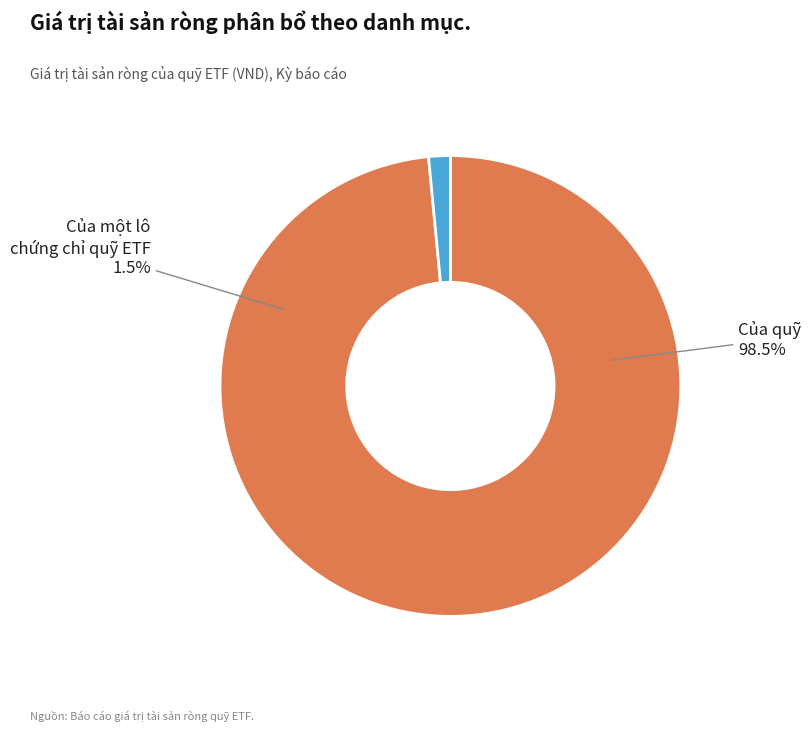

Is Của quỹ the majority of the pie?

Yes